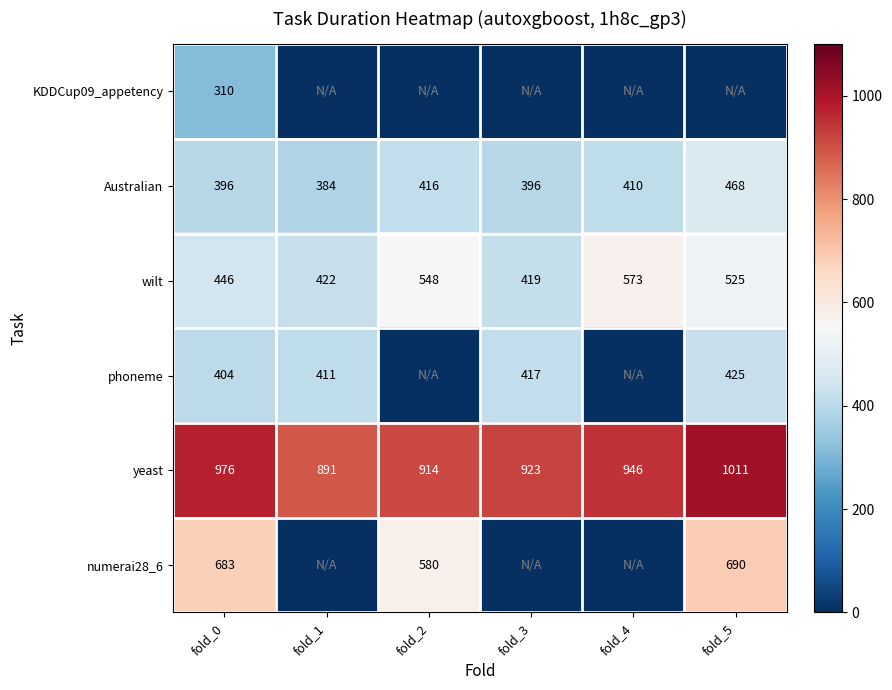

At which label does wilt reach its minimum?

fold_3